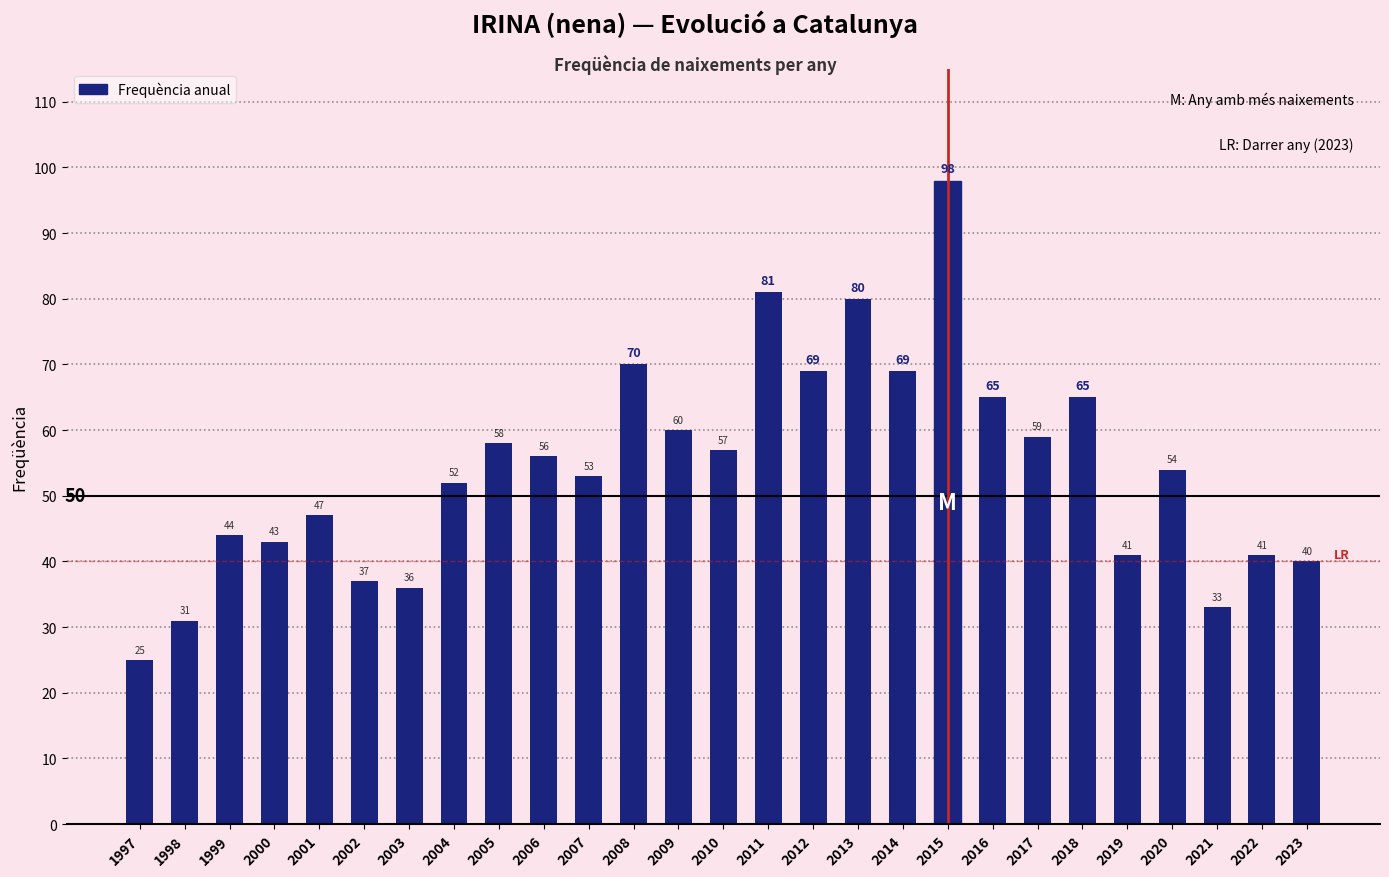

Which category has the lowest value across all series?

1997